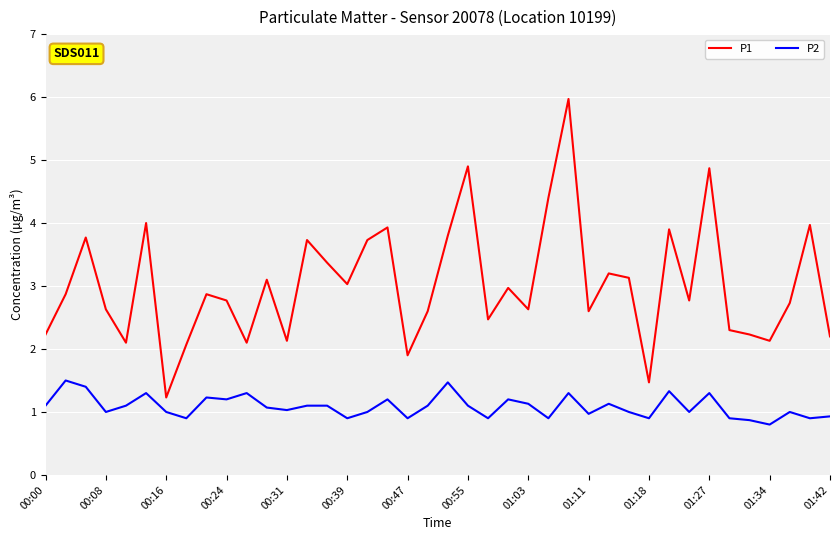

Which series has the widest spread of values?

P1